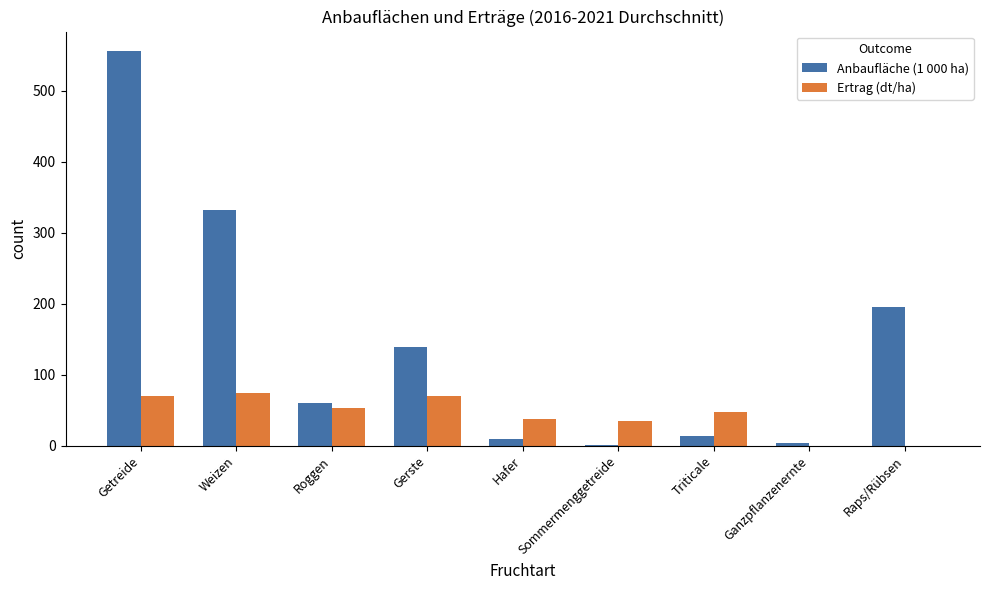

Are the bars horizontal?

No